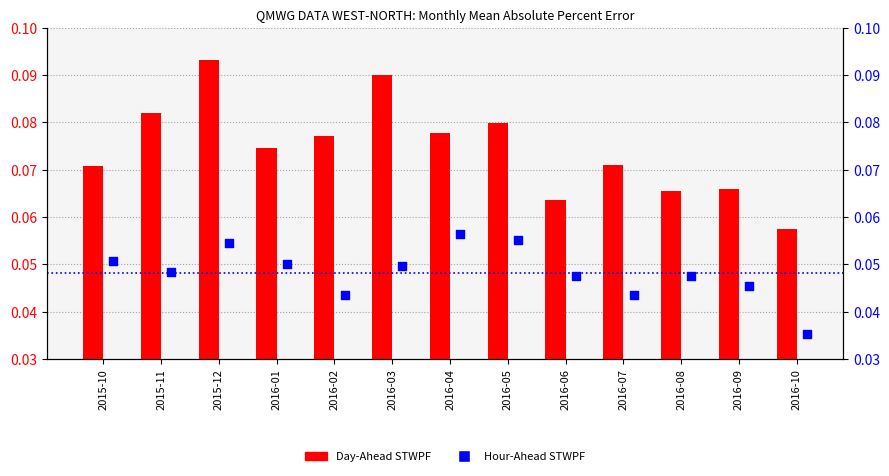

Which series has the largest Y range (max minus min)?

Day-Ahead STWPF